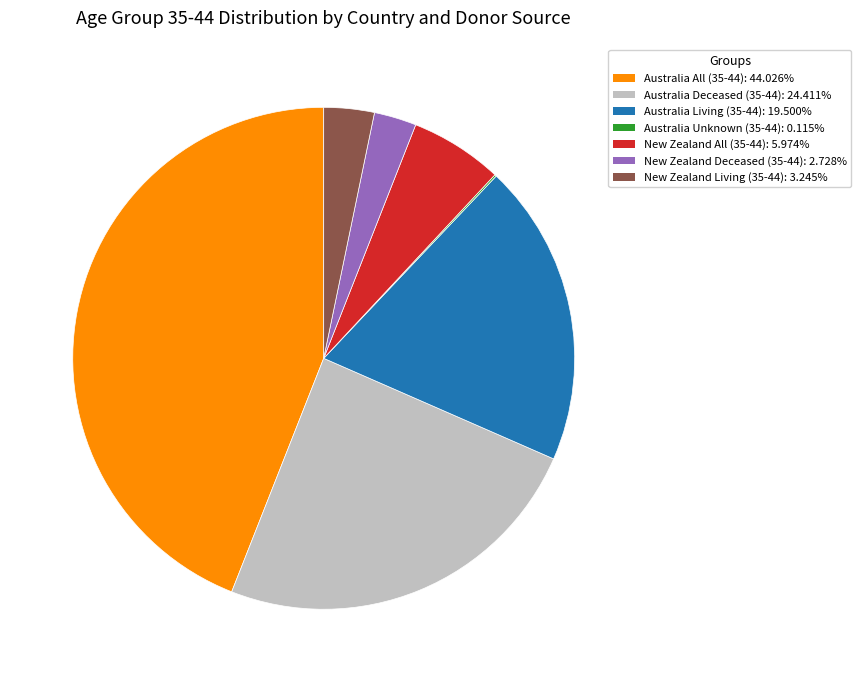

Is the sum of New Zealand Living (35-44): 3.245% and New Zealand Deceased (35-44): 2.728% greater than half?

No